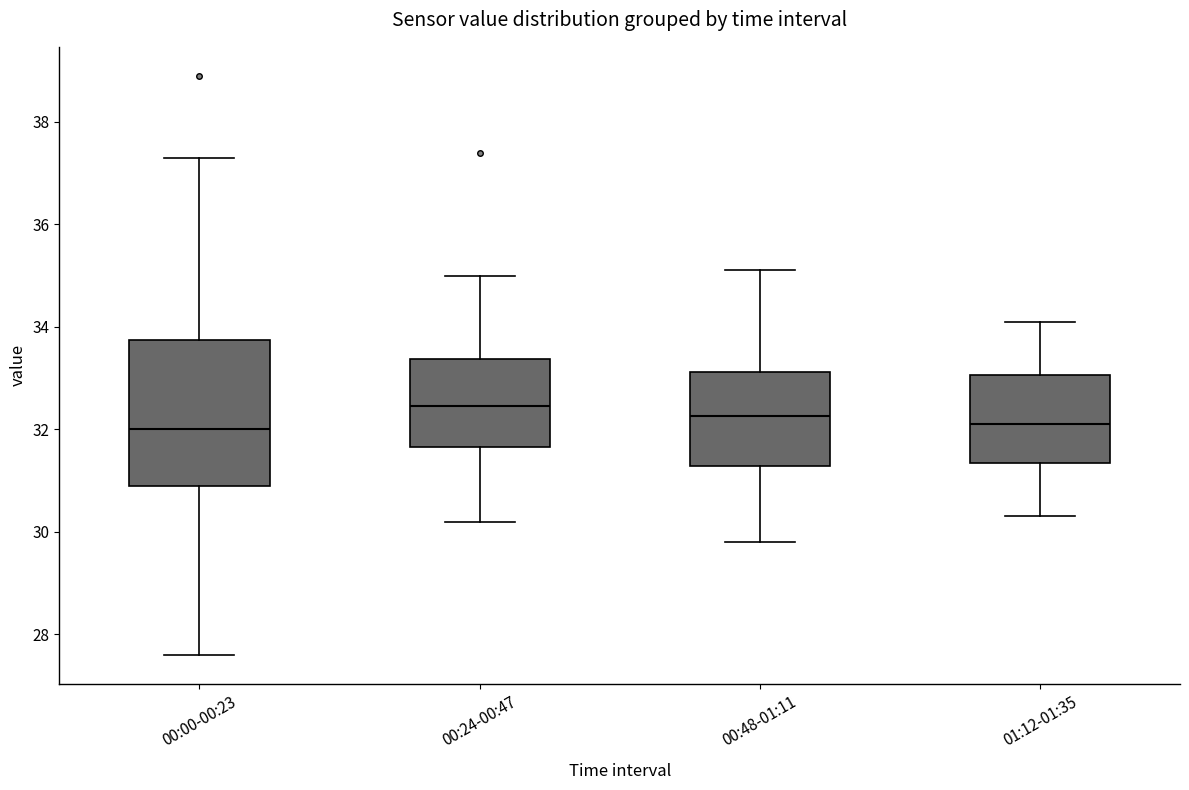

Reading left to right, read every box against the y-axis: the position of its median line, the range the box covers, and the ends of its whiskers. The values are not printed on the chart, so give them approximately, as read against the axis.

00:00-00:23: median 32.0, box 31.0 to 33.8, whiskers 27.6 to 37.4
00:24-00:47: median 32.4, box 31.6 to 33.4, whiskers 30.2 to 35.0
00:48-01:11: median 32.2, box 31.2 to 33.2, whiskers 29.8 to 35.2
01:12-01:35: median 32.2, box 31.4 to 33.0, whiskers 30.4 to 34.2